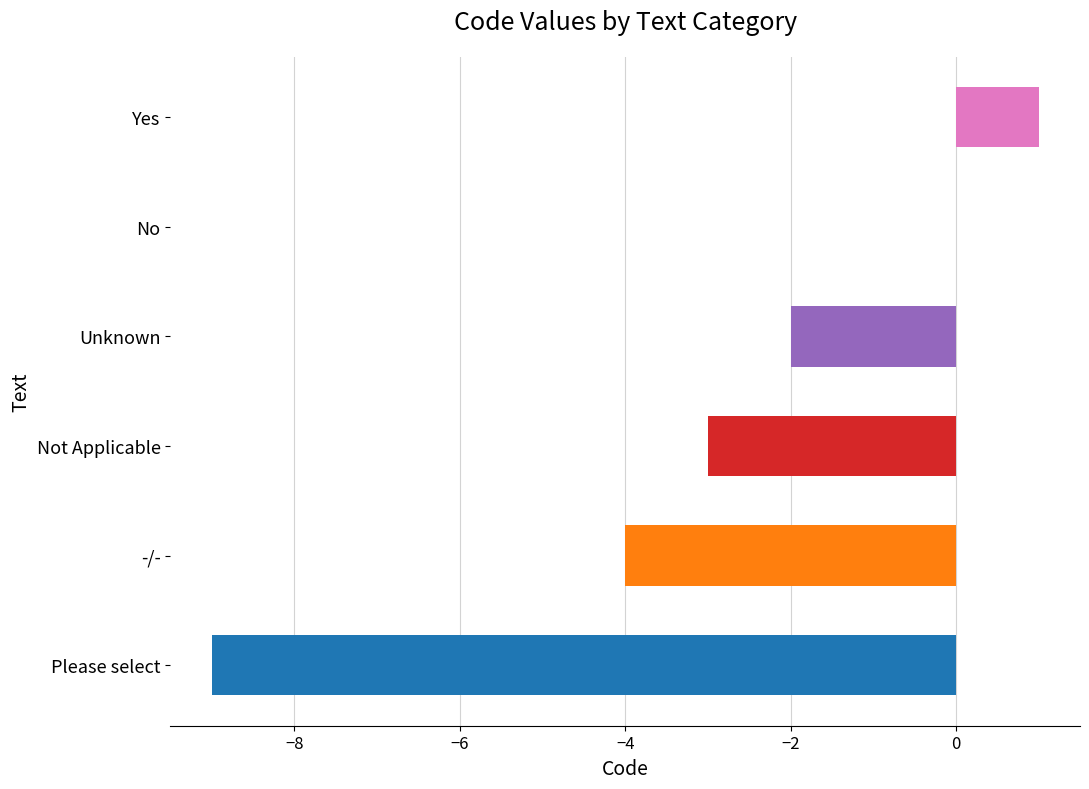

Between No and Not Applicable, which is larger?

No